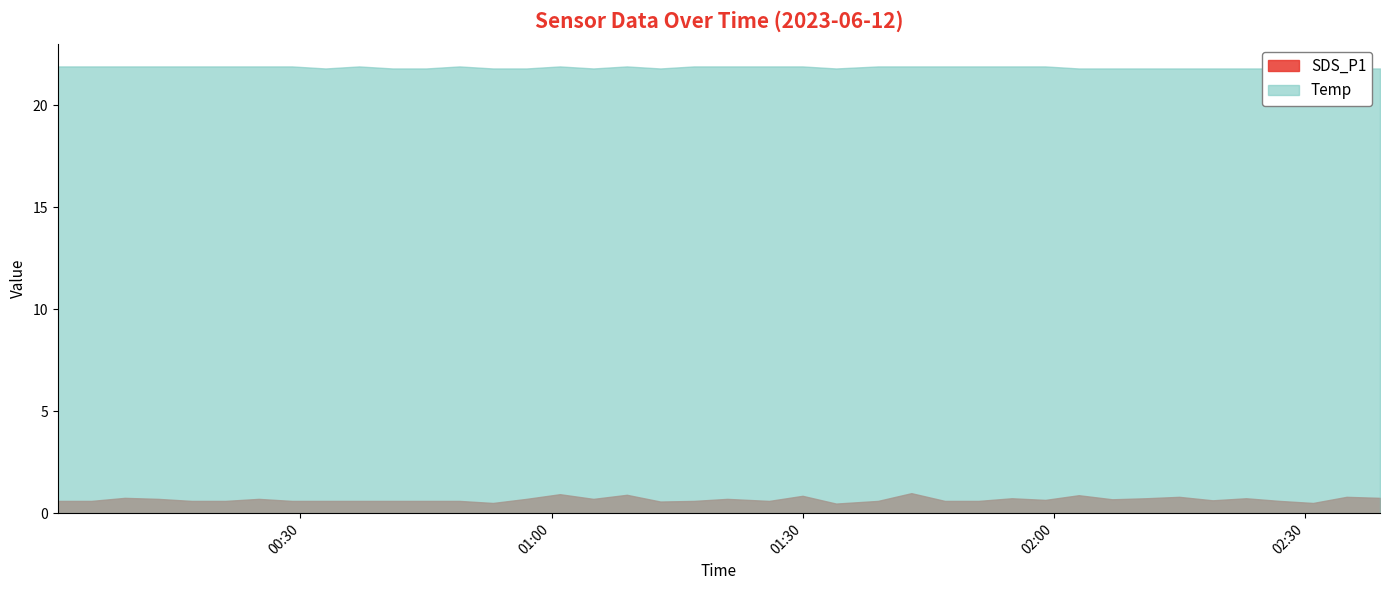

Between 2023/06/12 01:34 and 2023/06/12 01:39, which series saw the biggest shift?

SDS_P1